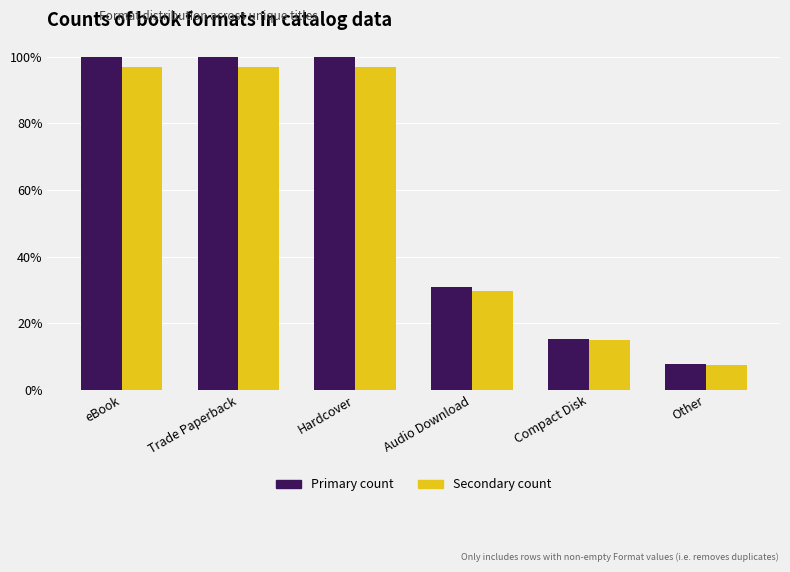

Are the bars grouped side by side (vs. stacked)?

Yes